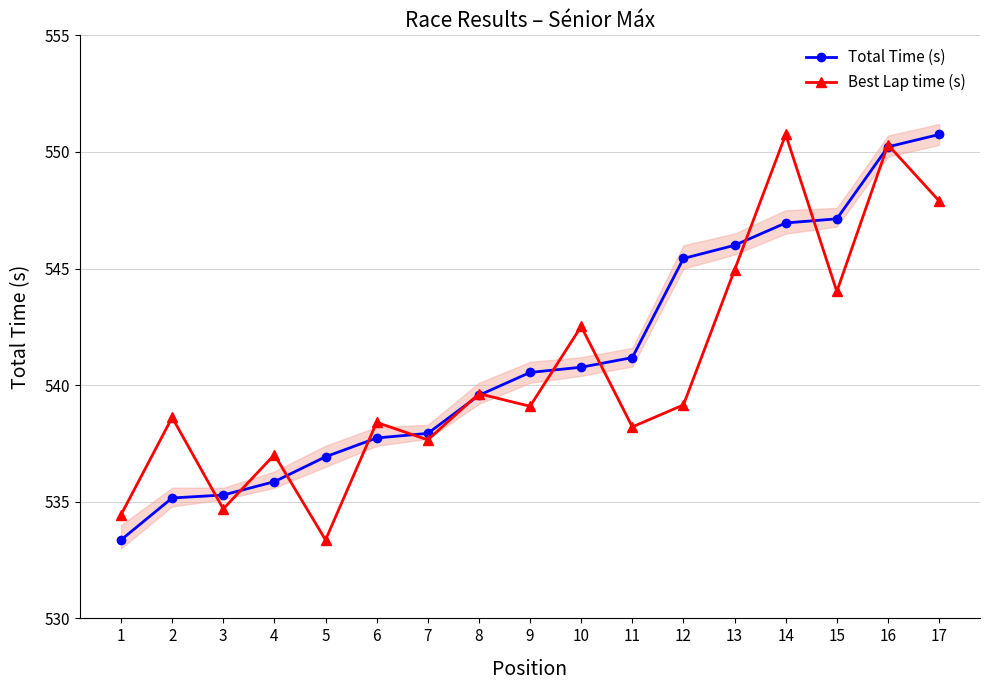

Which series has the widest spread of values?

Total Time (s)